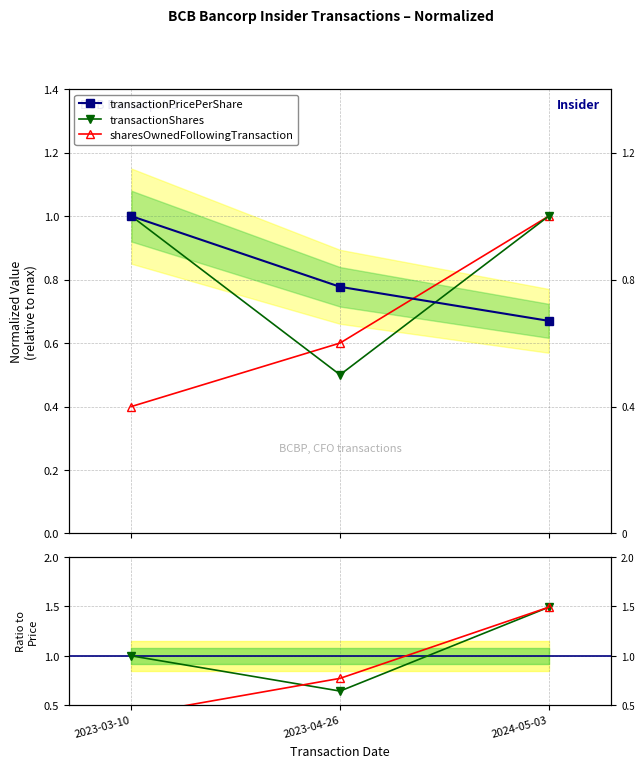

At which label is transactionShares closest to 1?

2023-03-10